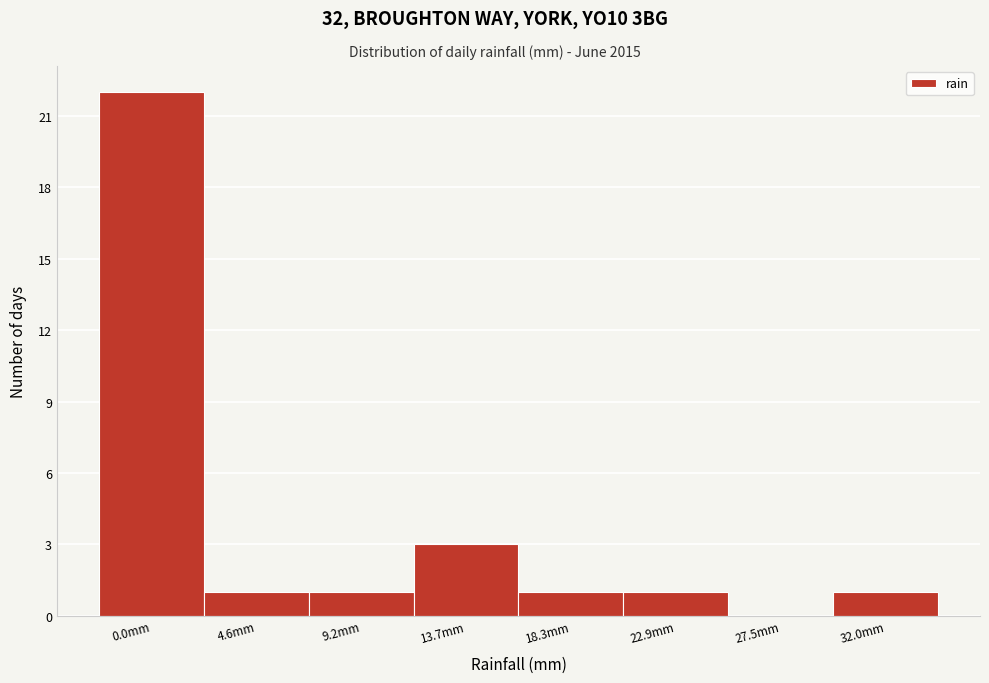

Reading right to left, extract all data points from this chart.

32.0mm=1	27.5mm=0	22.9mm=1	18.3mm=1	13.7mm=3	9.2mm=1	4.6mm=1	0.0mm=22